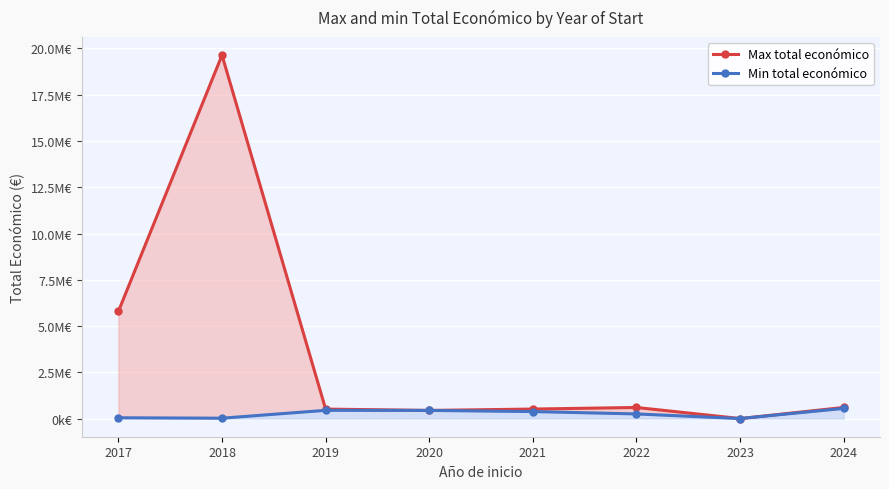

At which category does Min total económico reach its first local peak?

2019